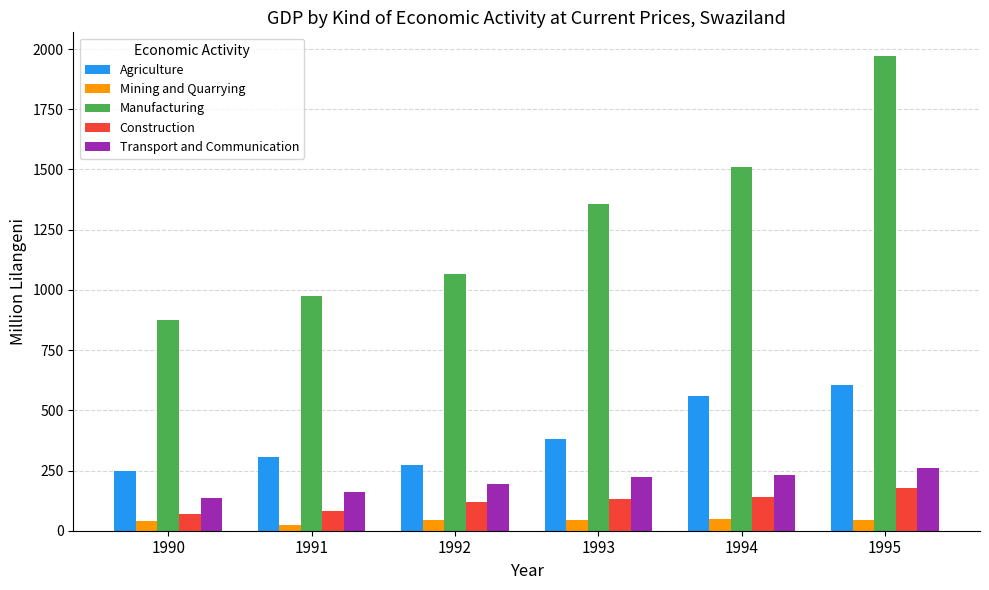

What is the spread (max minus min) of values at 1990?

836.9